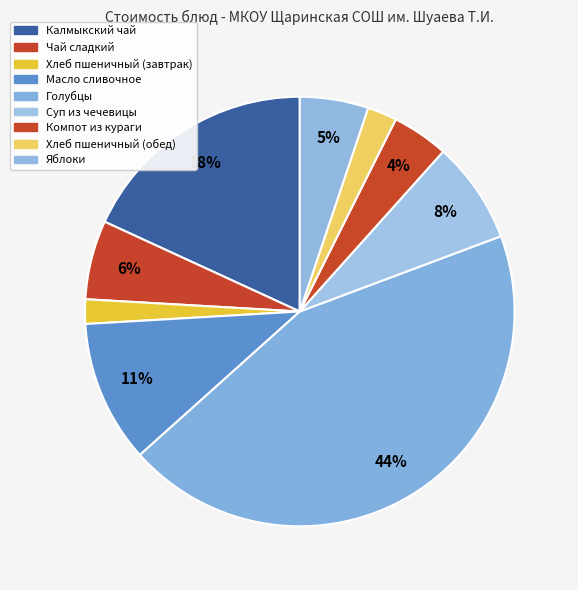

Approximately how many times larger is the value at Компот из кураги compared to Хлеб пшеничный (обед)?

1.9